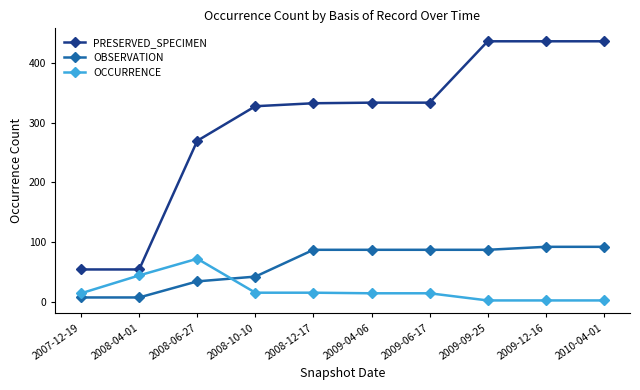

What is the sum of the OBSERVATION values at 2008-06-27 and 2010-04-01?

126